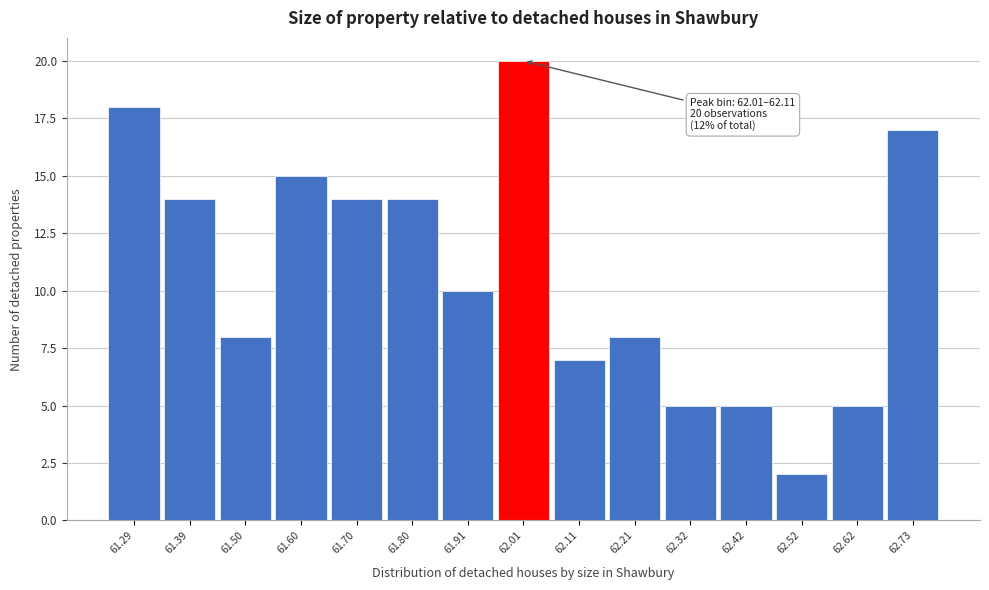

Reading left to right, extract all data points from this chart.

18	14	8	15	14	14	10	20	7	8	5	5	2	5	17